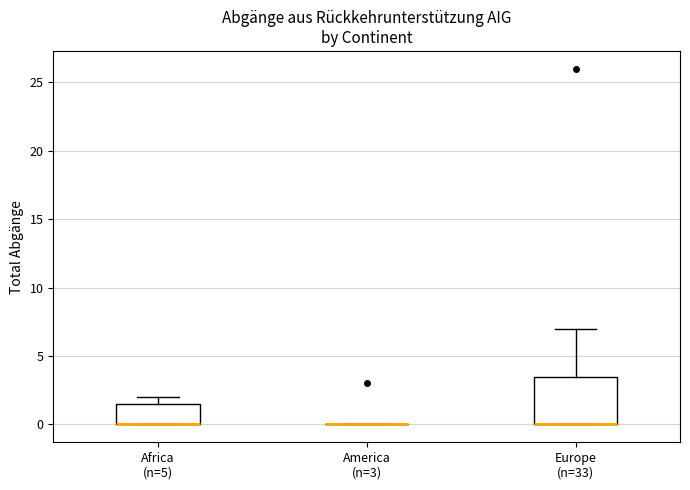

Reading left to right, transcribe this box plot: for each box, give where its median line is, the range the box spans, and where its two whiskers end, as read against the y-axis. The values are not printed on the chart, so give them approximately, as read against the axis.

Africa (n=5): median 0.0 (drawn on the box's lower edge), box 0.0 to 1.5, whiskers 0.0 to 2.0
America (n=3): box collapsed to a line at 0.0, whiskers 0.0 to 0.0
Europe (n=33): median 0.0 (drawn on the box's lower edge), box 0.0 to 3.5, whiskers 0.0 to 7.0